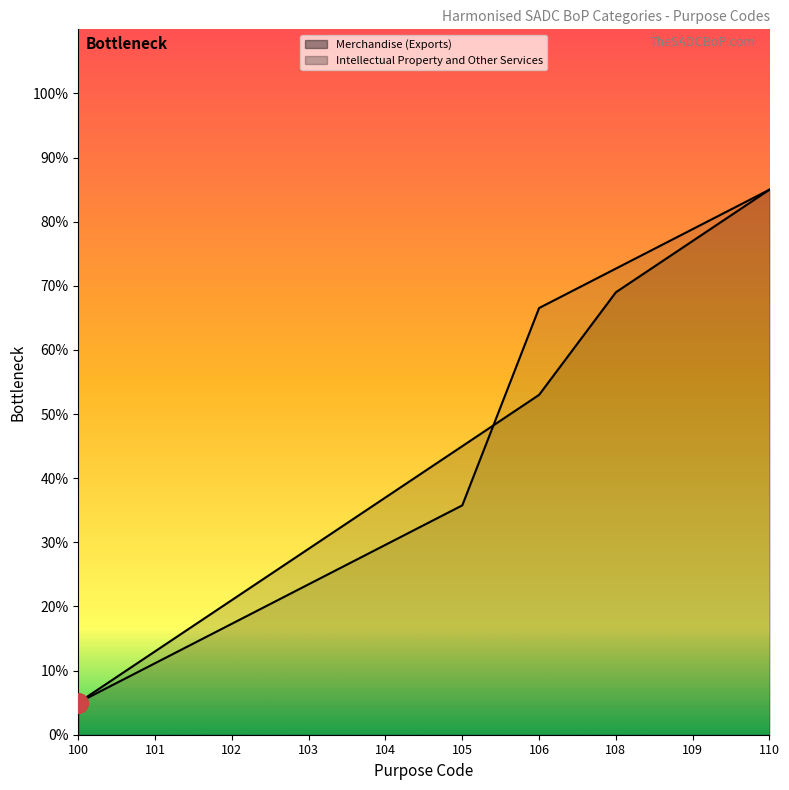

What is the value of the Intellectual Property and Other Services point at the 5th from the left?

29.6